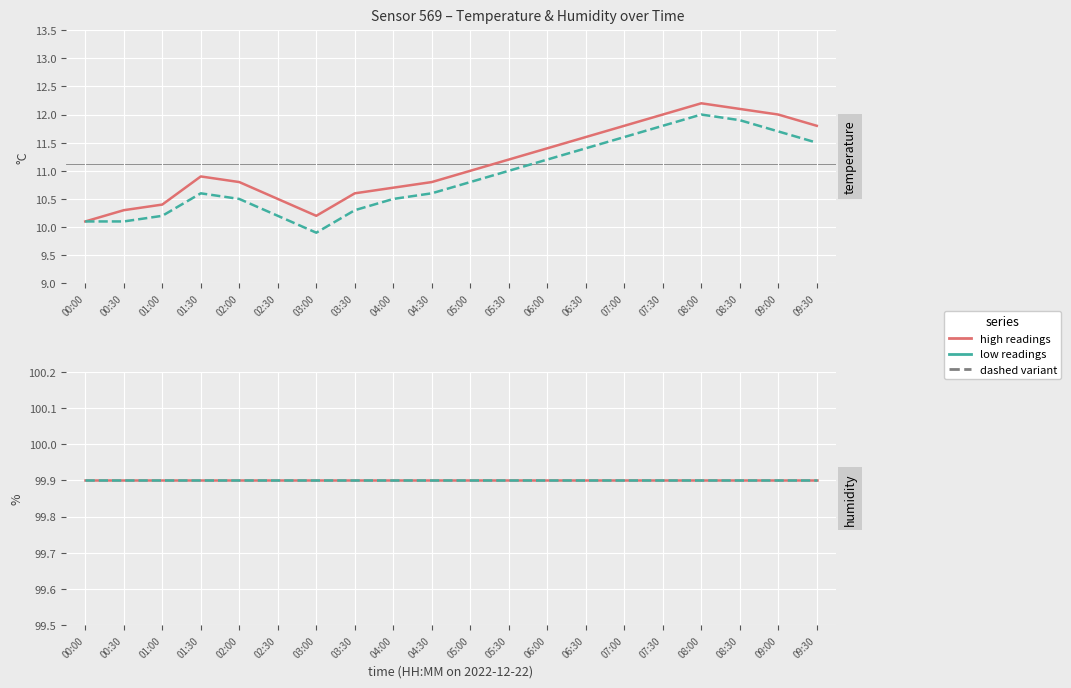

Is the value of temperature_high at 01:30 greater than the value of humidity_low at 07:30?

No